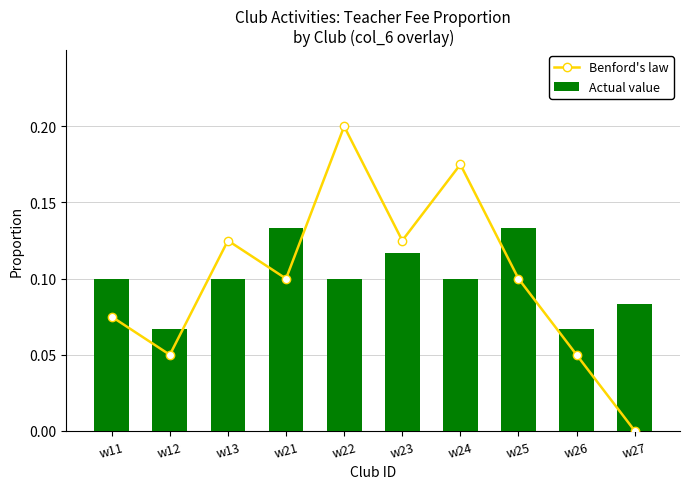

What is the maximum value shown in the chart?

0.2